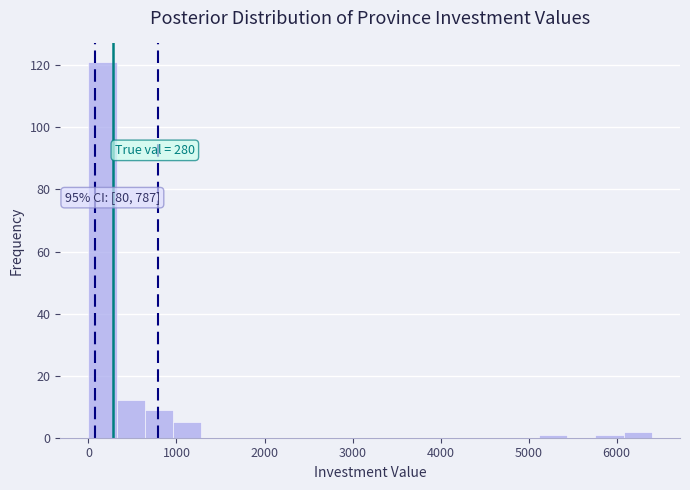

Read against the x-axis, roughly where is the centre of the tallest bar?

200